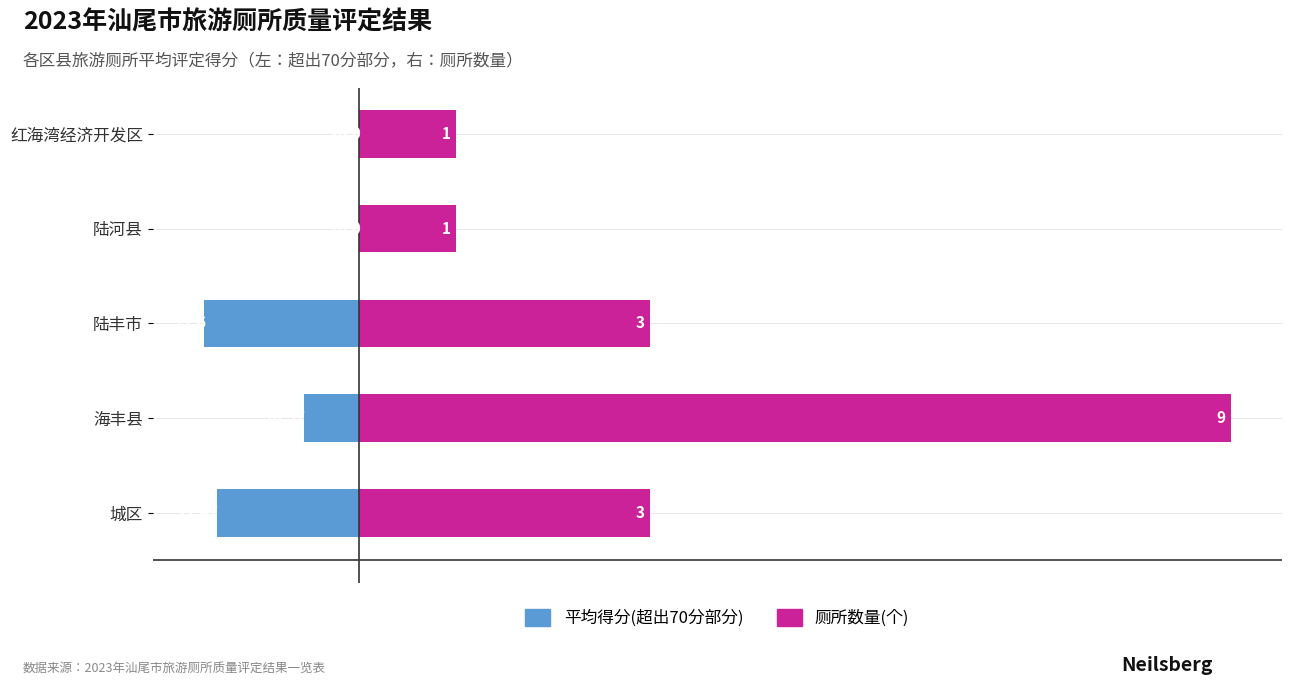

What are all the series names shown in the legend?

平均得分(超出70分部分), 厕所数量(个)